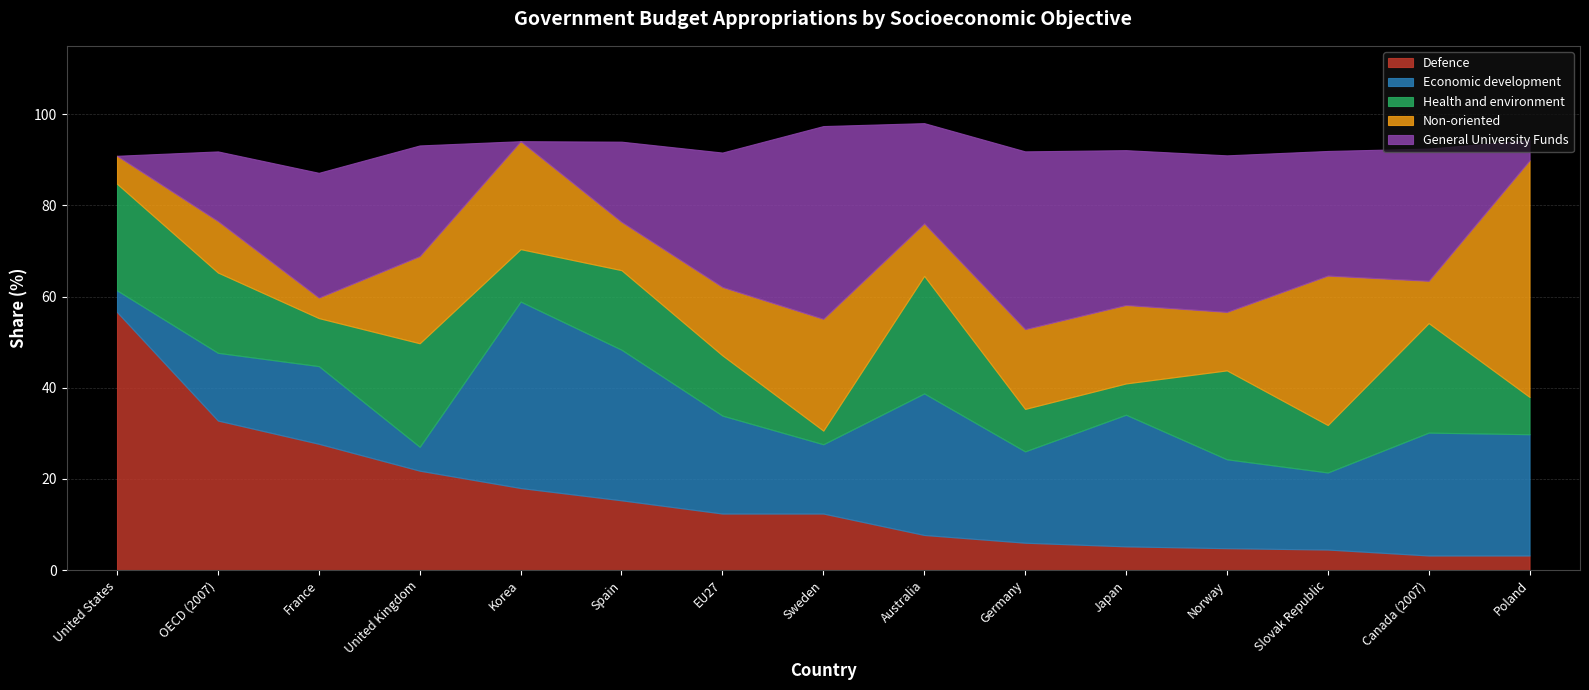

At which category does the chart reach its minimum across all series?

United States